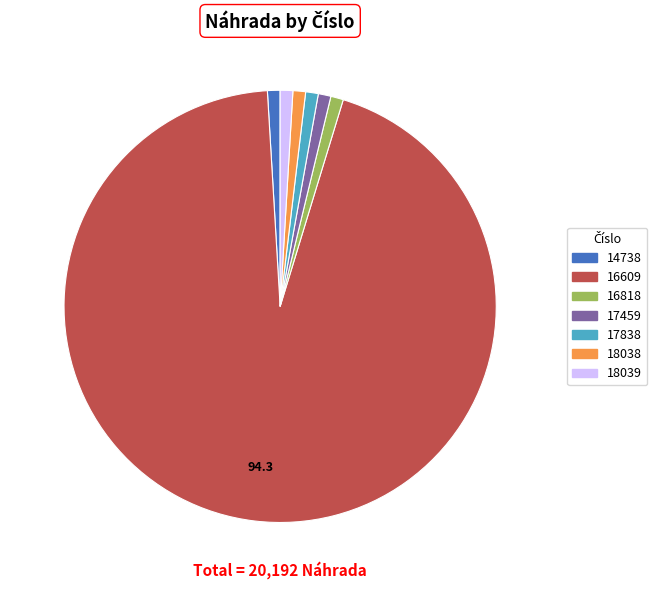

Does any single category account for the majority?

Yes